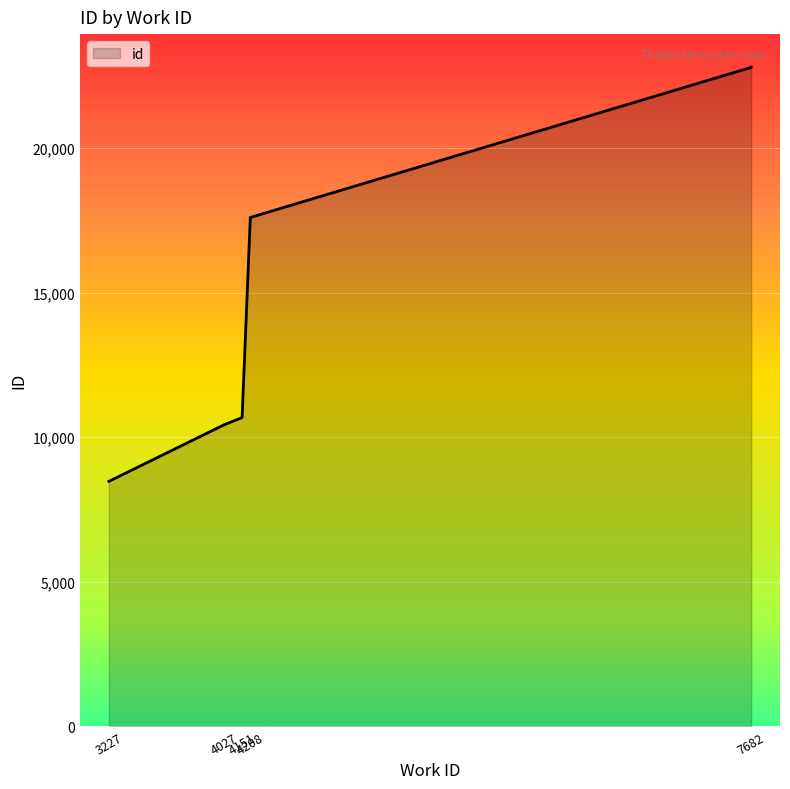

Where does the data first go above 22792?

7682